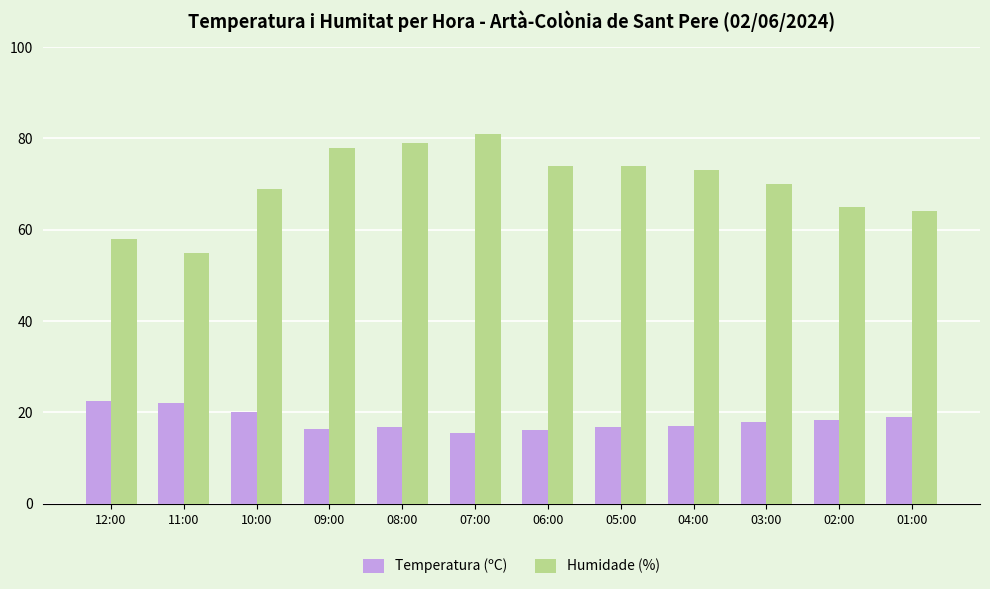

Which category has the highest value in the Humidade (%) series?

07:00